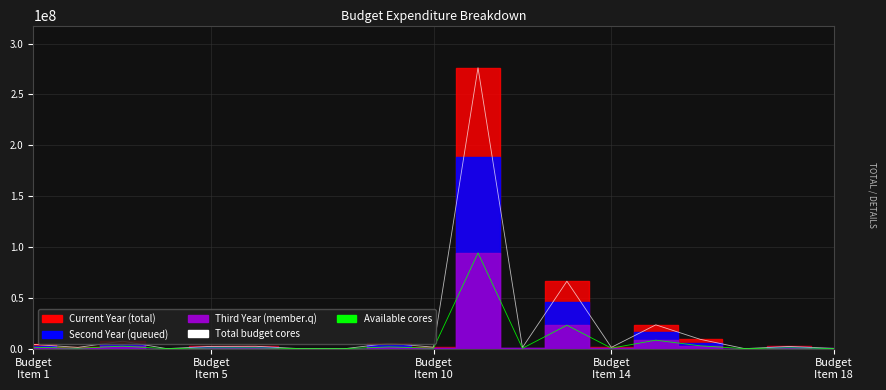

How many lines are shown in the chart?

2